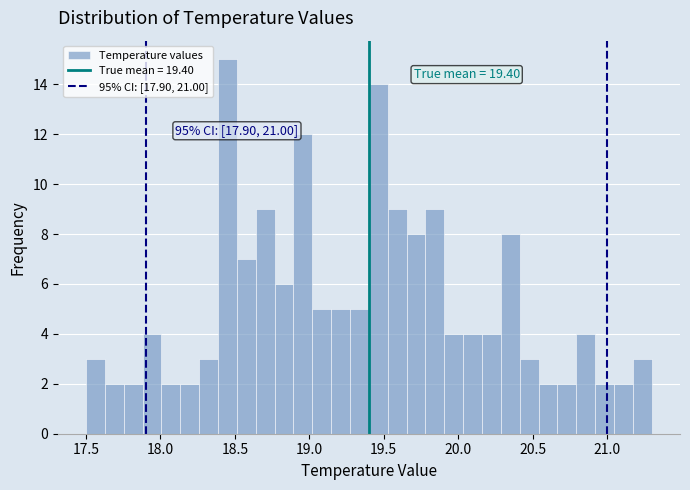

Read against the x-axis, roughly where is the centre of the tallest bar?

18.45